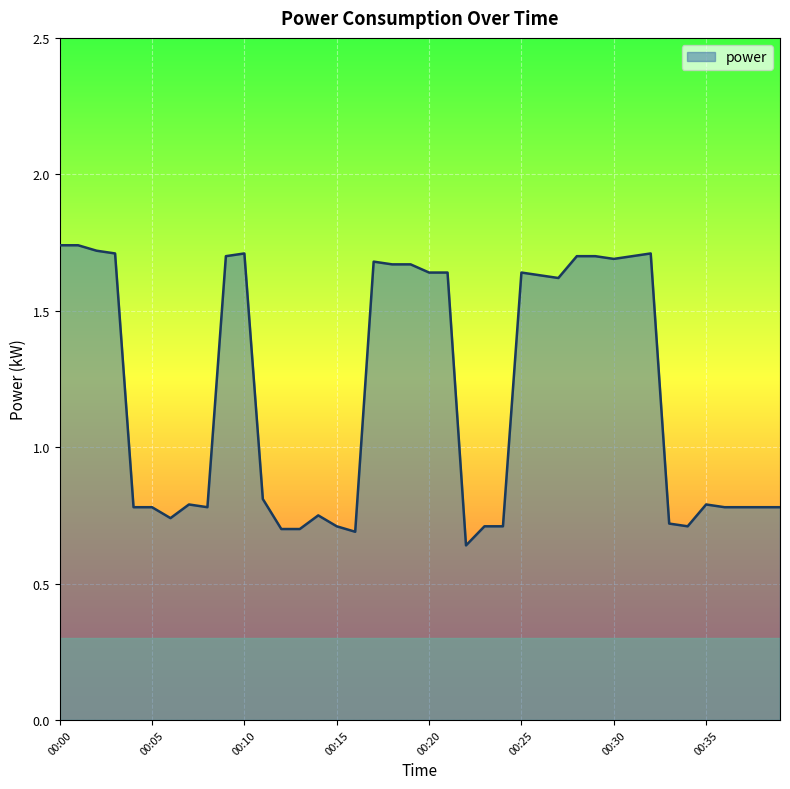

At which label is the value closest to 1?

00:11